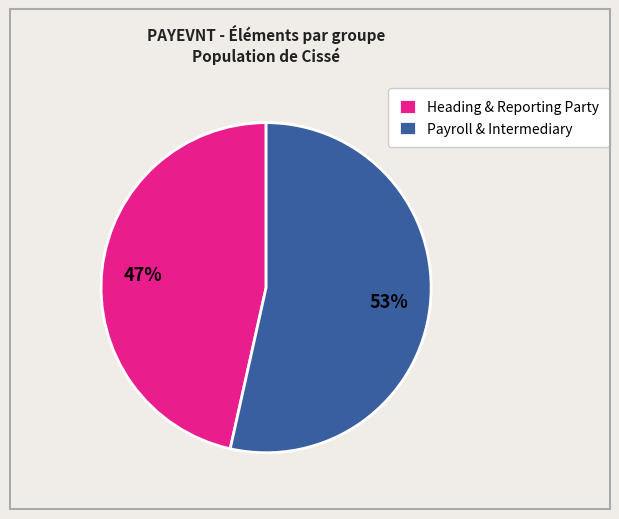

True or false: Payroll & Intermediary accounts for 53% of the total.

True